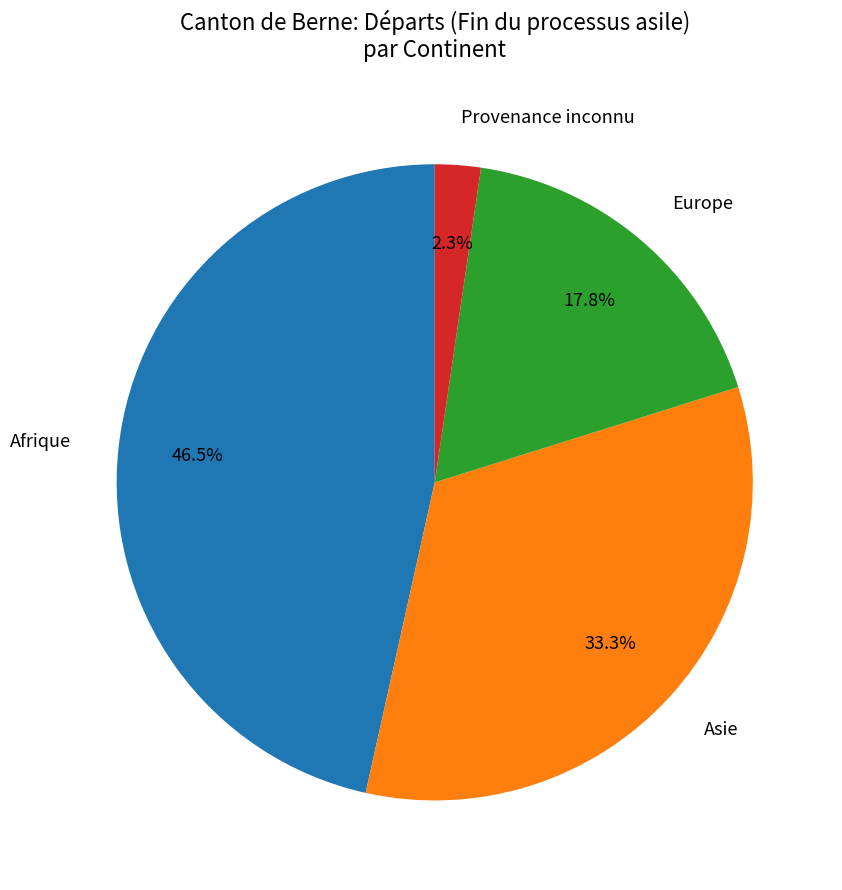

Does any single category account for the majority?

No